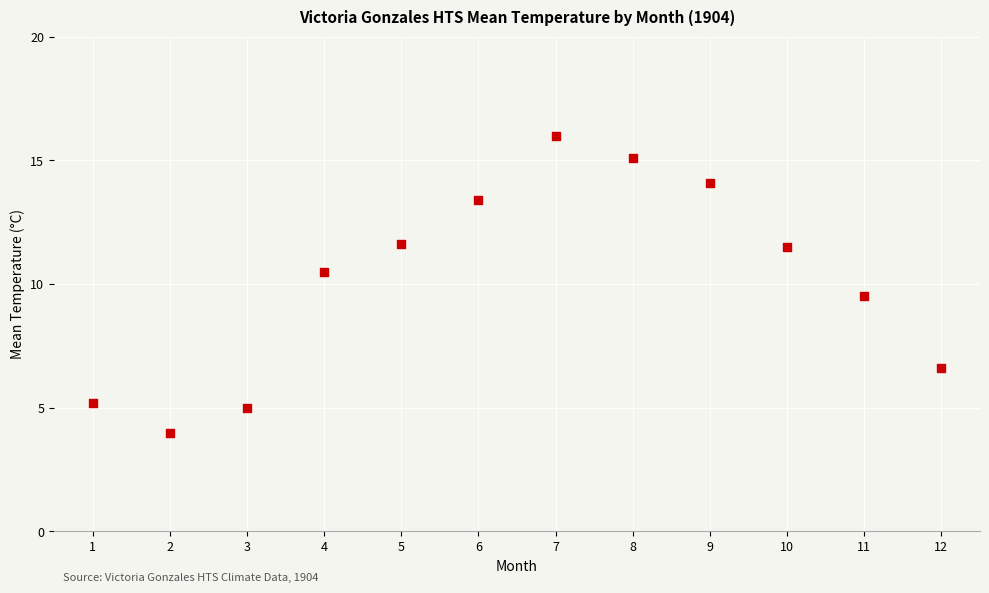

What is the average Y value?

10.2